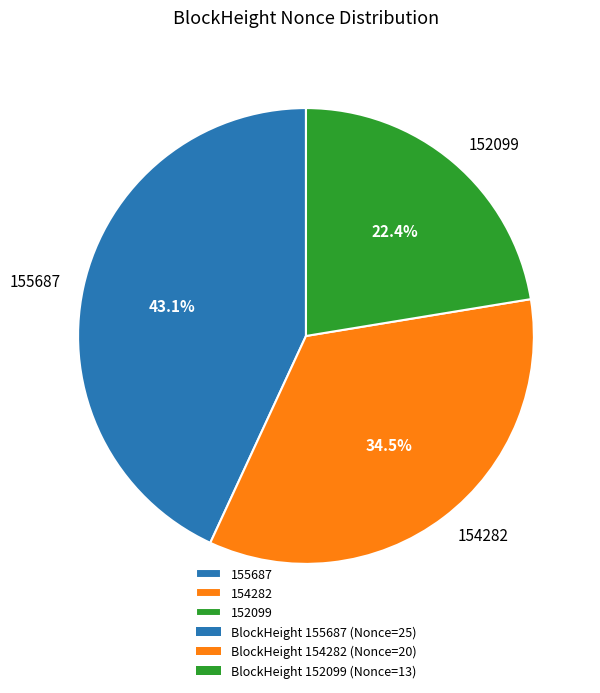

What is the smallest slice in the pie chart?

152099